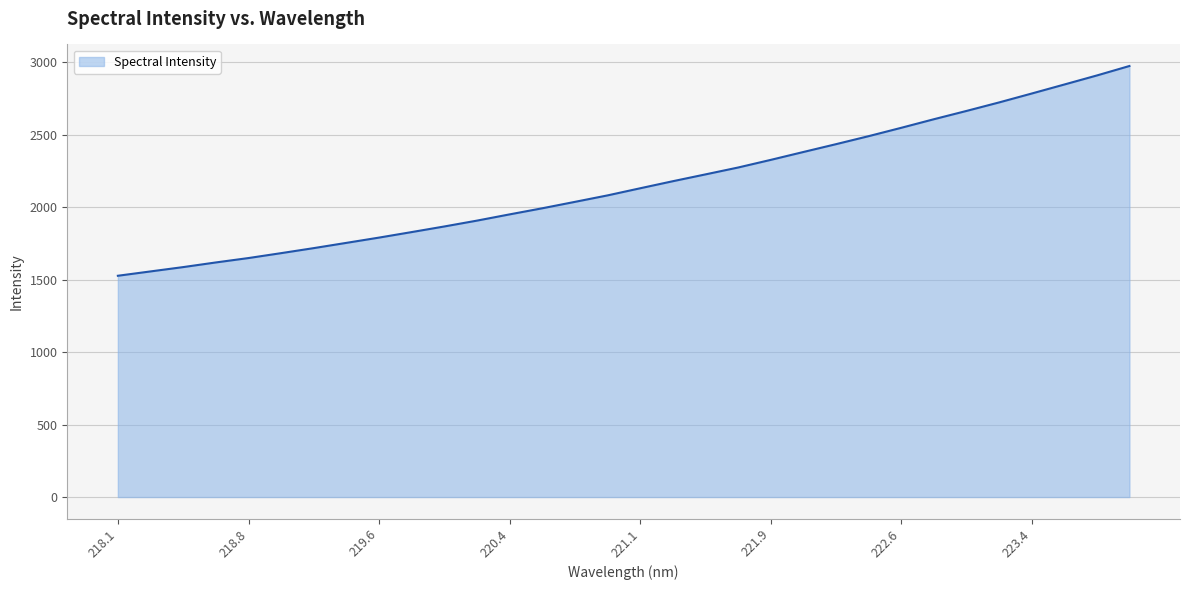

Reading left to right, transcribe all the data shown in this chart.

1526.0	1555.9	1585.7	1617.7	1648.1	1682.0	1716.7	1752.9	1789.2	1827.3	1866.0	1906.4	1949.4	1991.4	2035.7	2080.3	2129.4	2178.0	2225.1	2272.5	2325.1	2379.5	2433.4	2488.6	2546.2	2605.3	2662.5	2721.2	2782.5	2844.6	2907.1	2972.5